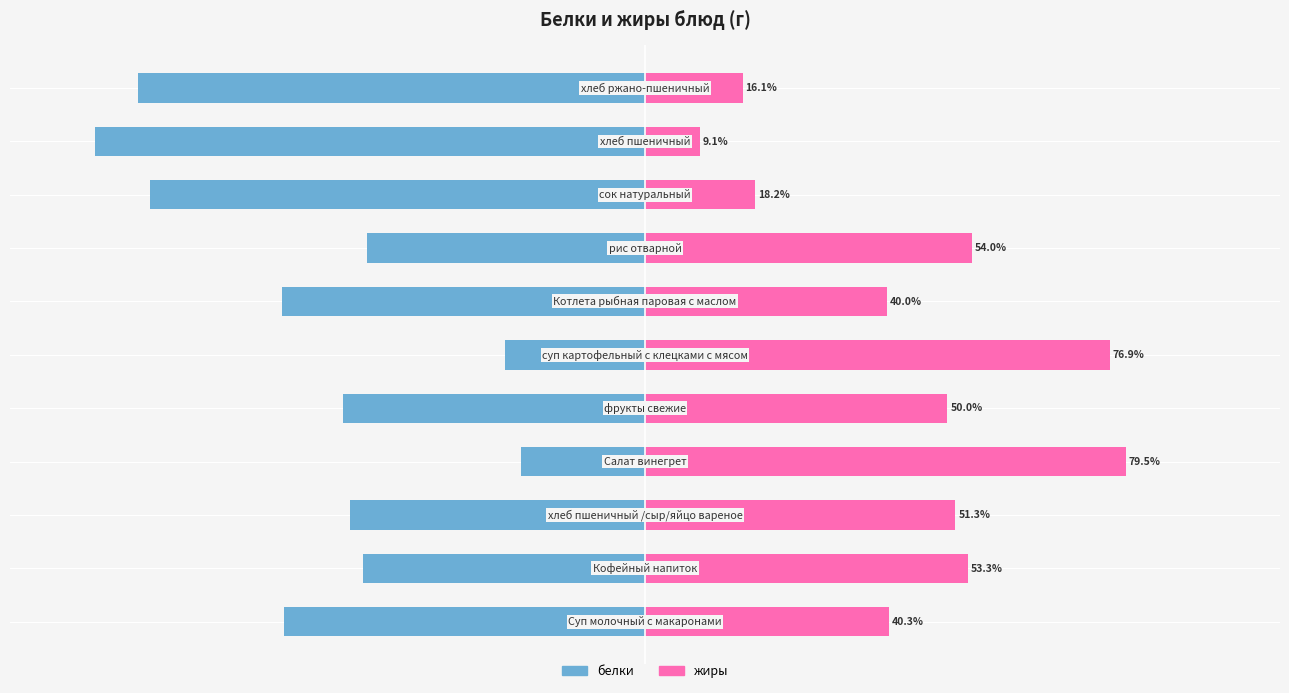

What is the difference between the maximum and minimum values in the жиры series?

70.4